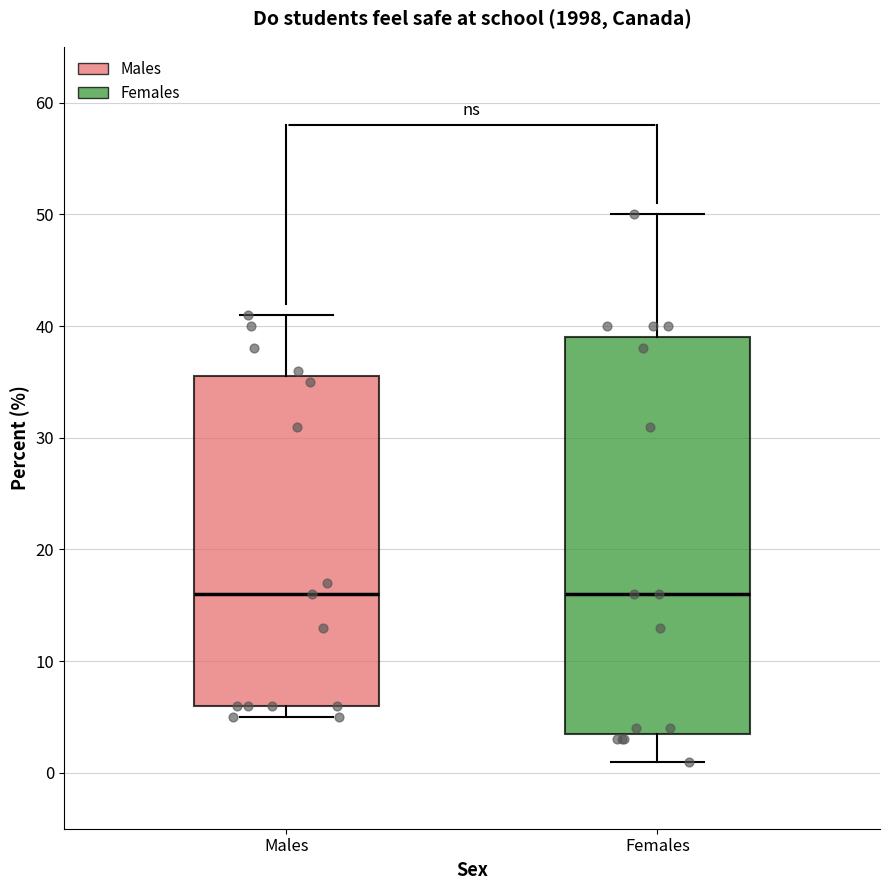

Which box is the tallest, from its lower edge to its upper edge?

Females